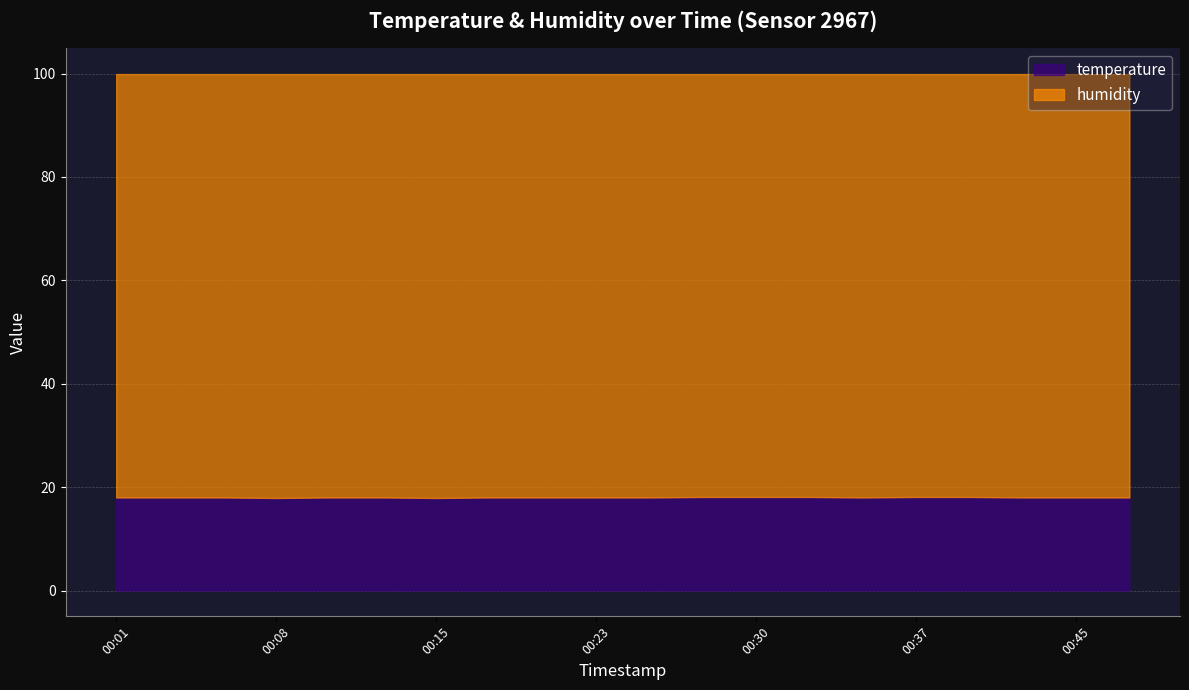

At 00:18, list the series in order from smallest to largest.

temperature, humidity